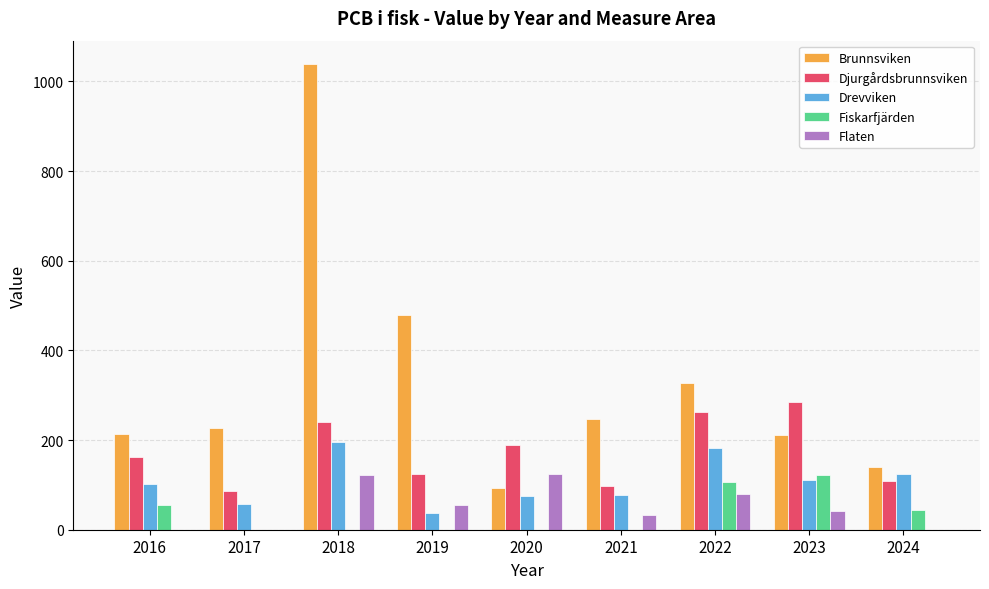

How many data points in Drevviken are above 101?

5